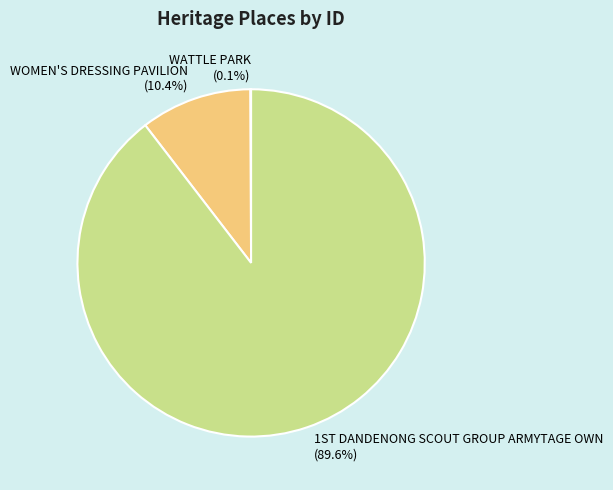

What portion of the pie excludes WOMEN'S DRESSING PAVILION?

89.6%